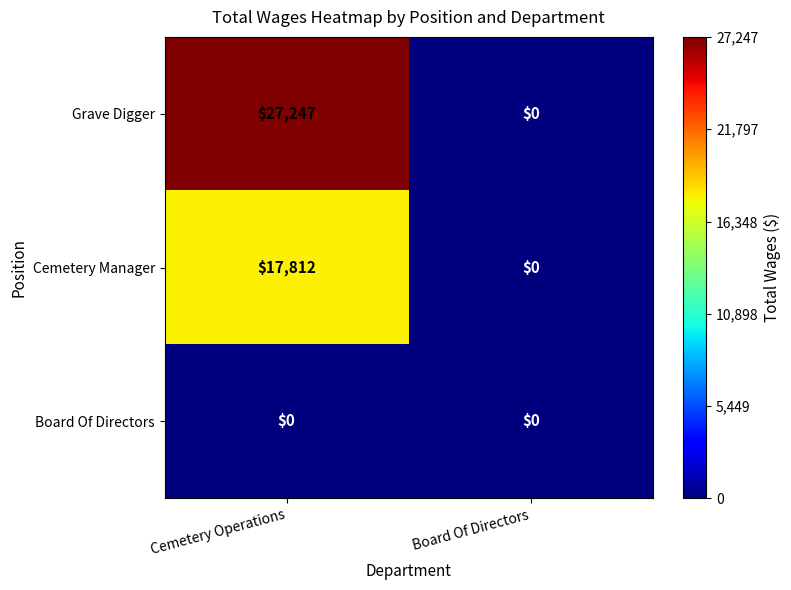

List the series in order of their peak value, lowest first.

Board Of Directors, Cemetery Manager, Grave Digger